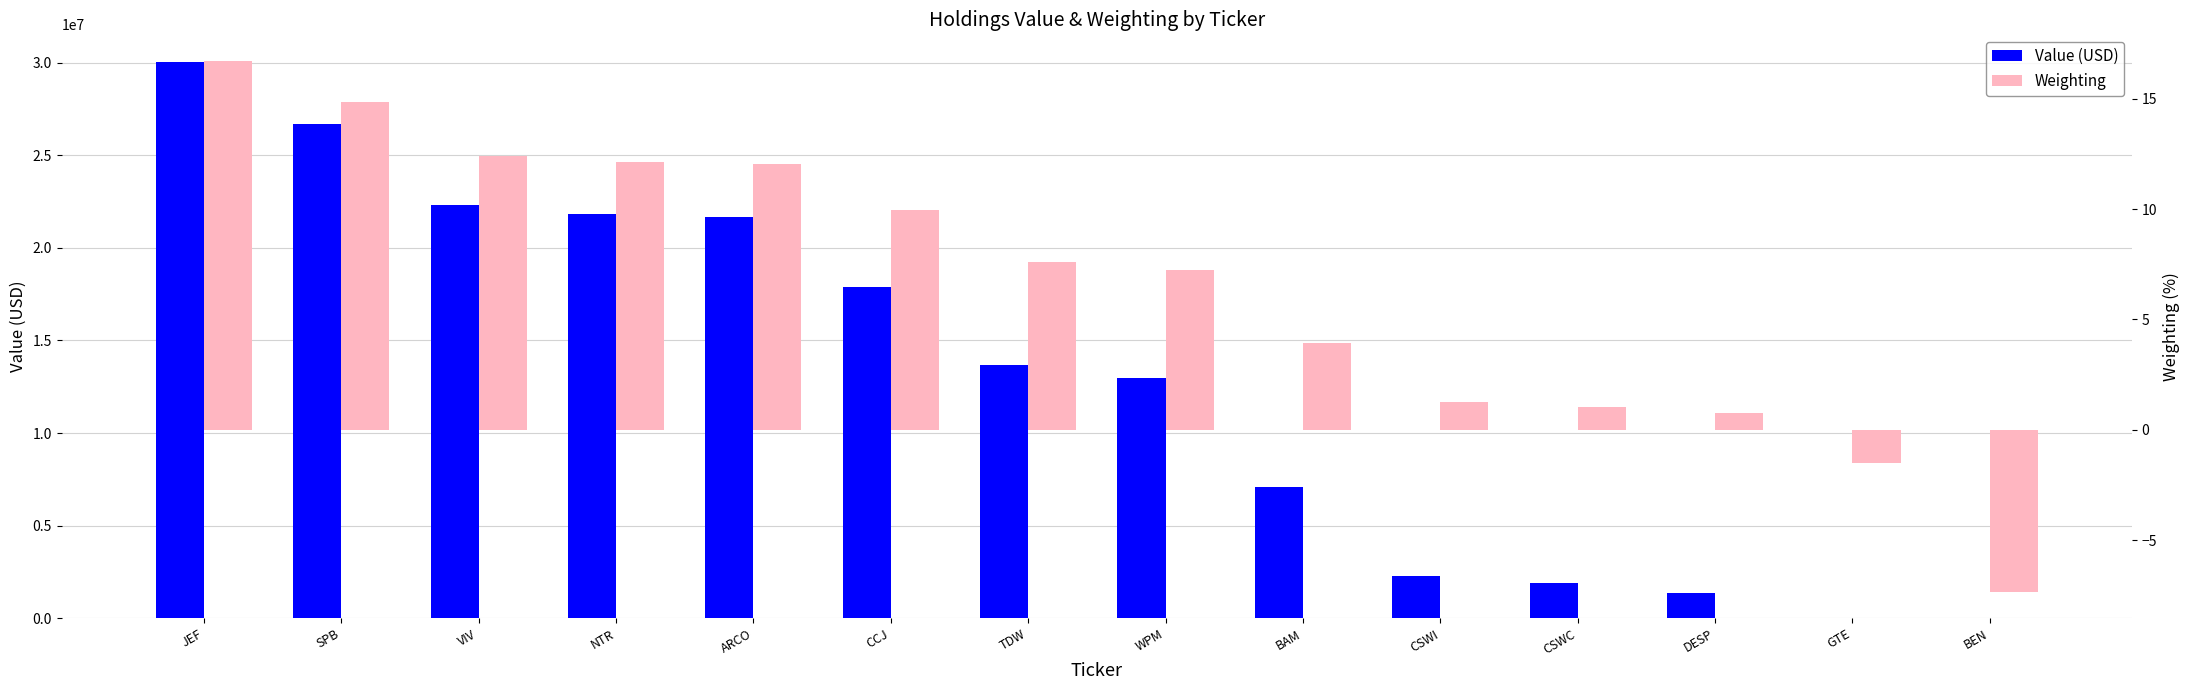

True or false: Value (USD) has a value of 5913893.4 at TDW.

False